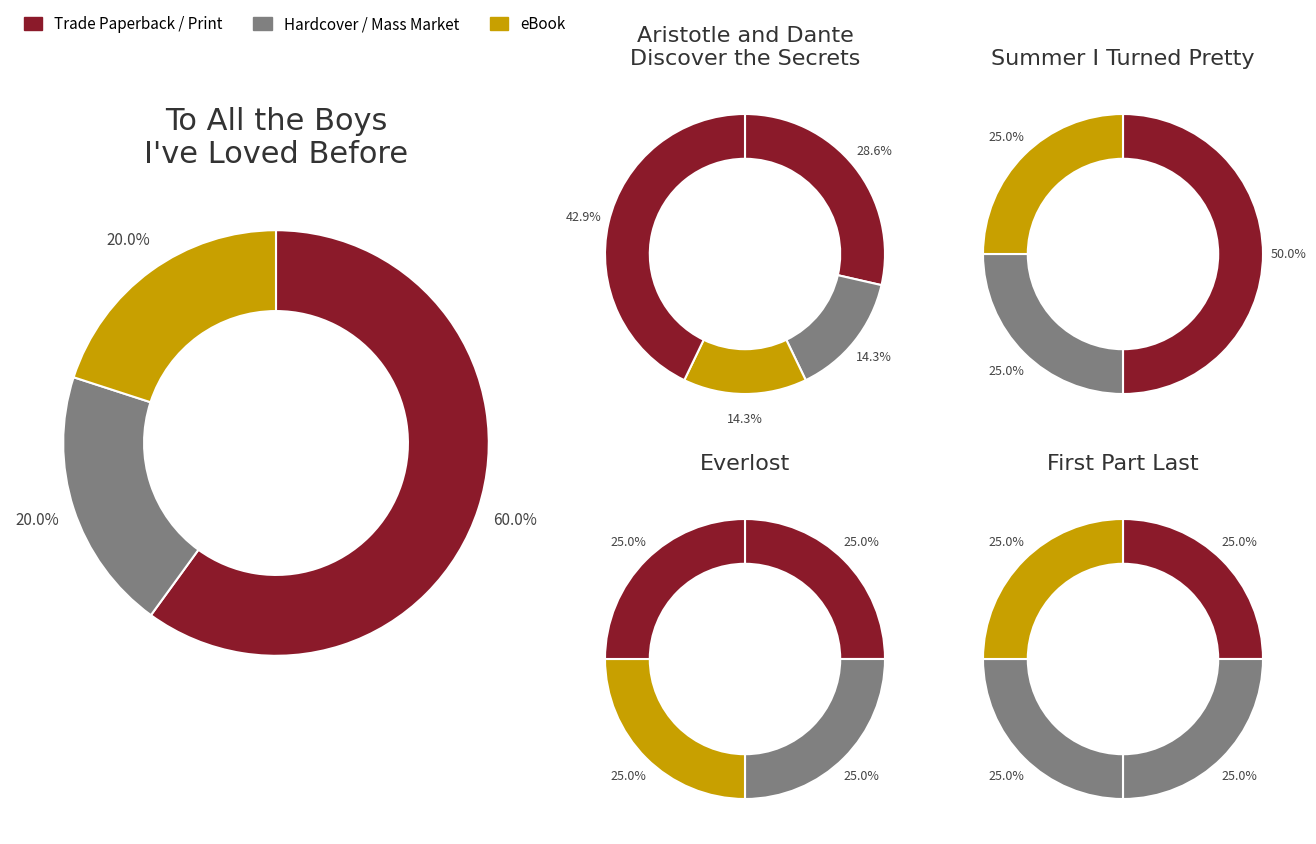

Is it true that 1 is 39% of the pie?

False